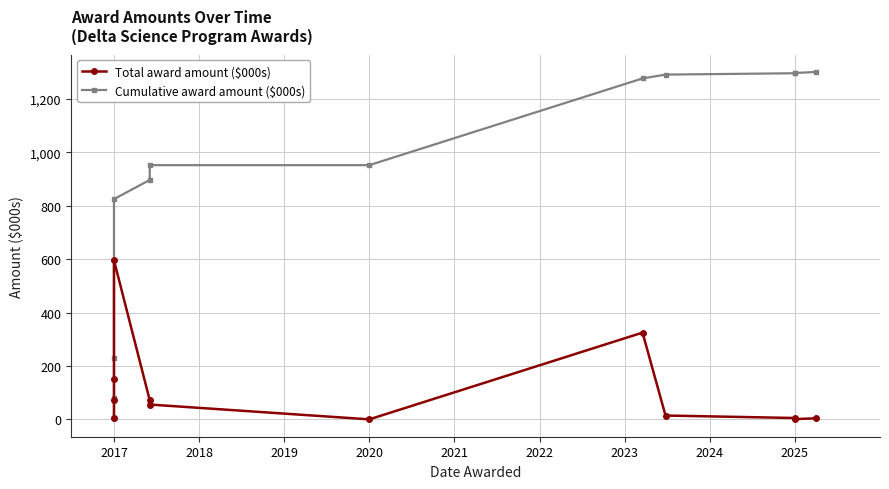

What is the maximum value shown in the chart?

1301.3